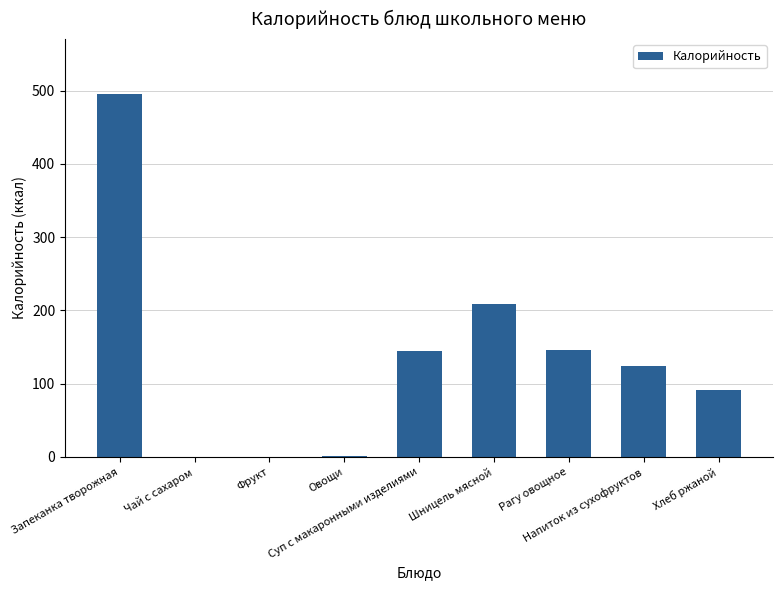

Count the number of categories in the chart.

9